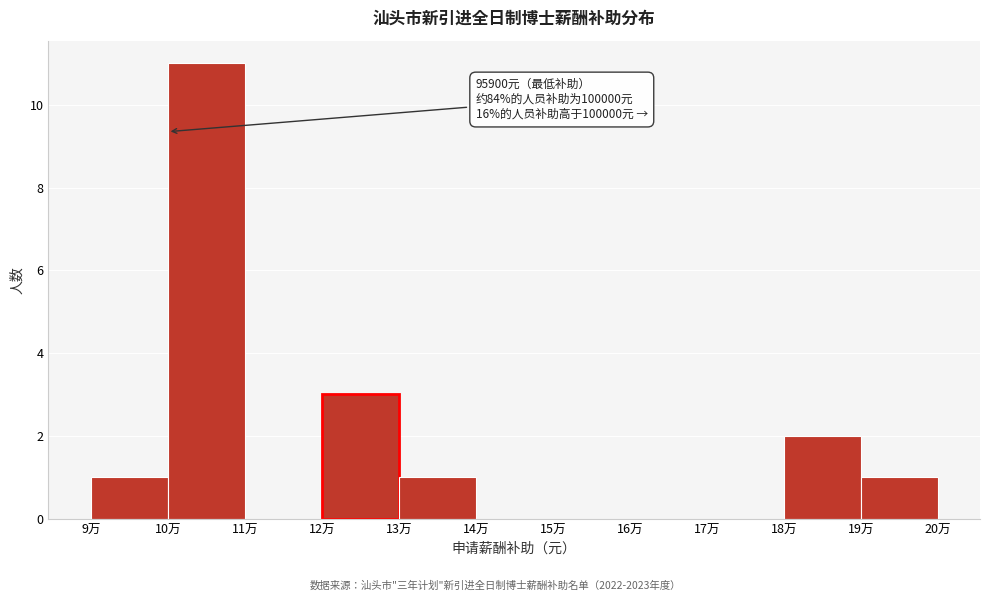

Reading right to left, extract all data points from this chart.

19万=1	18万=2	17万=0	16万=0	15万=0	14万=0	13万=1	12万=3	11万=0	10万=11	9万=1